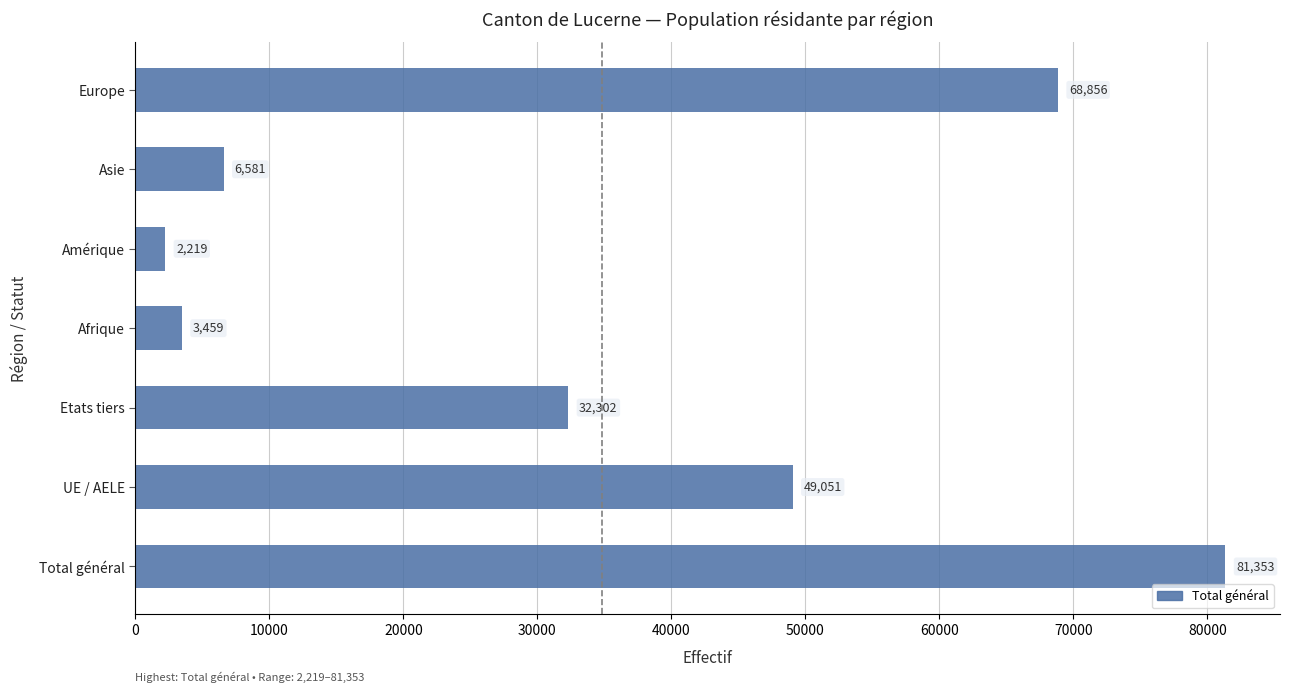

Rank the categories by value from highest to lowest.

Total général, Europe, UE / AELE, Etats tiers, Asie, Afrique, Amérique